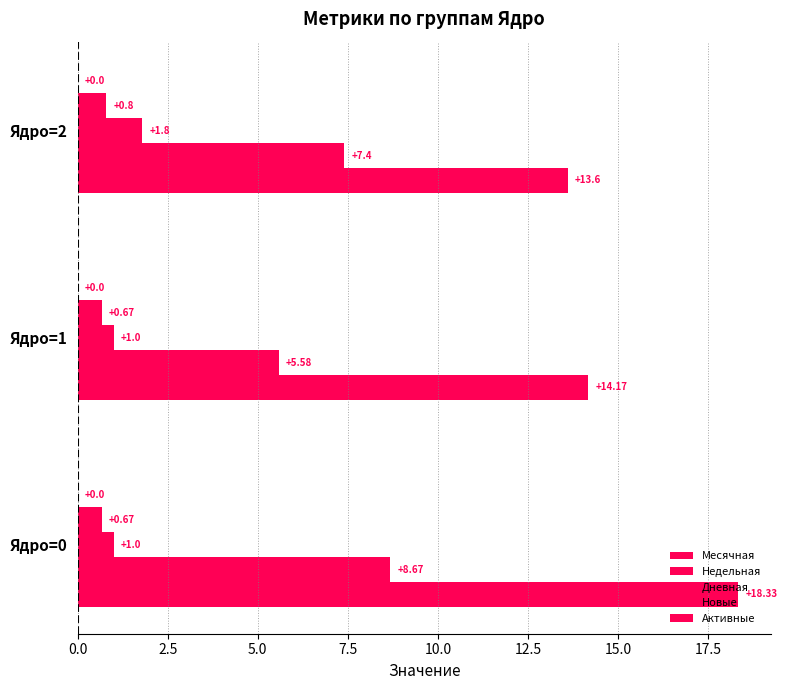

How many categories are shown in the chart?

3